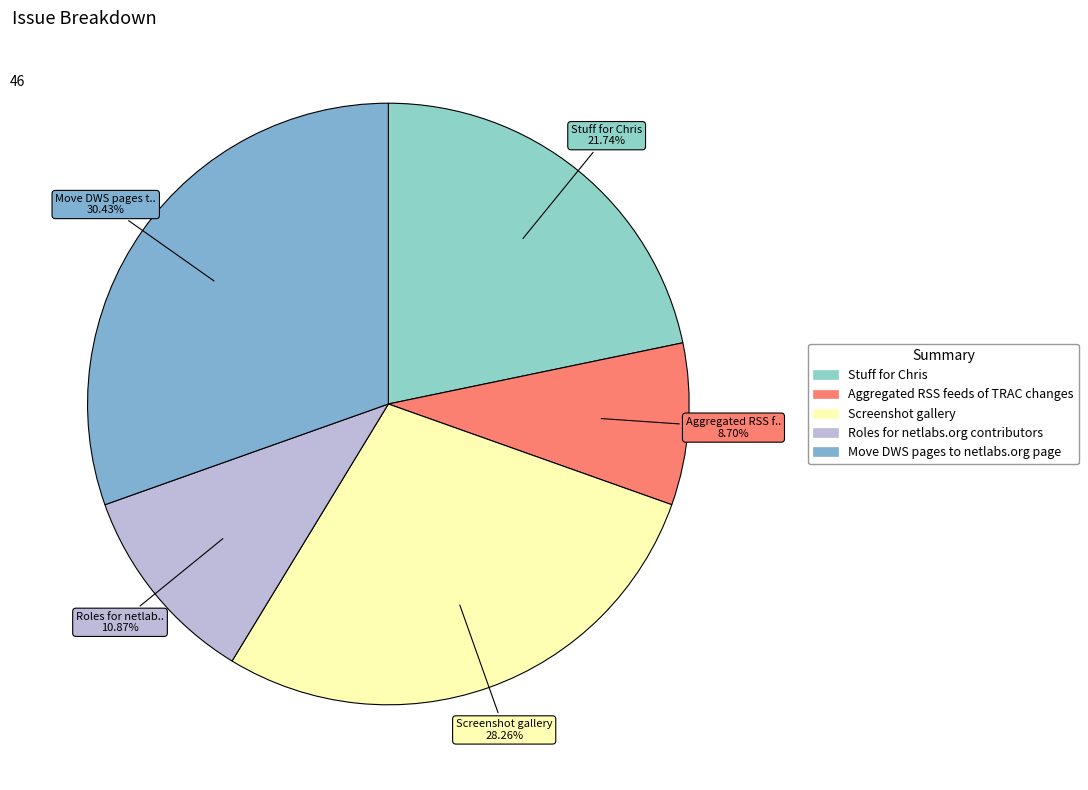

The Move DWS pages to netlabs.org page slice represents 45% of the pie. True or false?

False